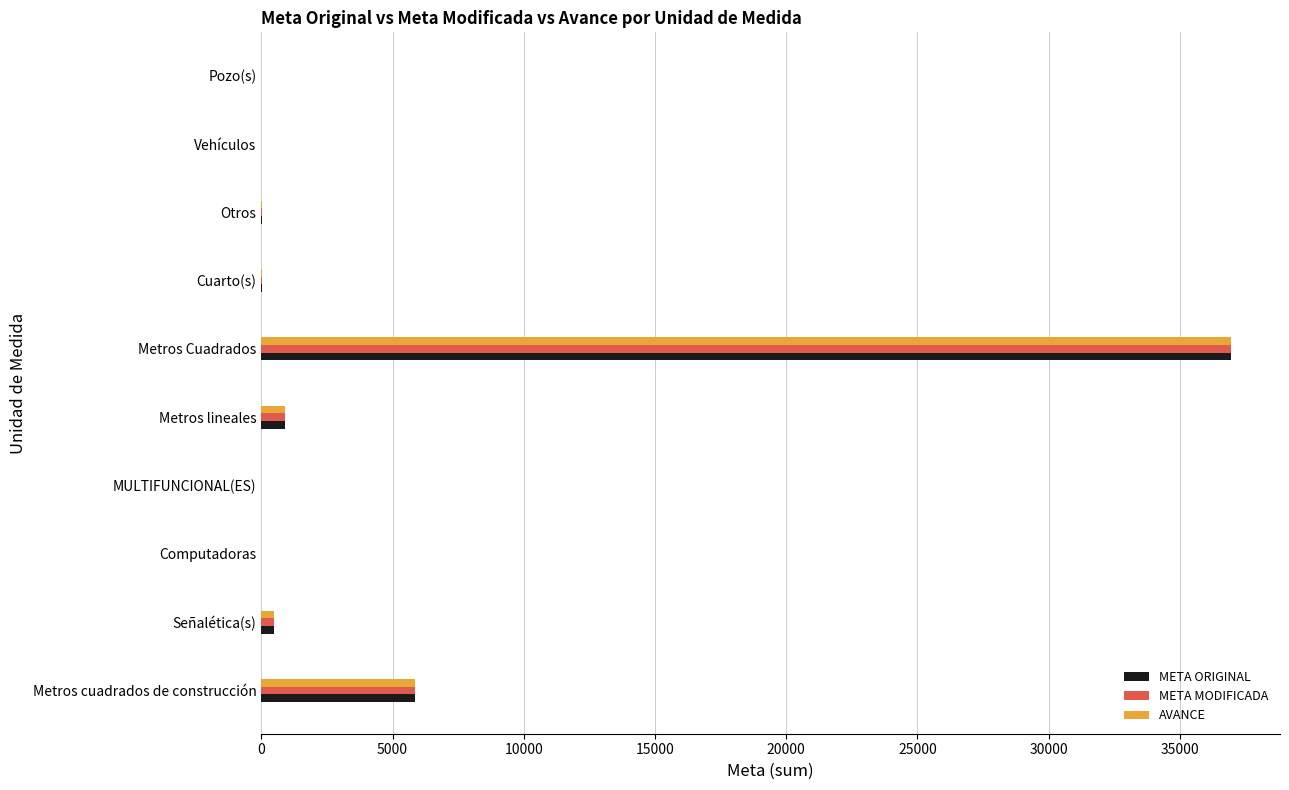

What value does the META ORIGINAL series have at Metros cuadrados de construcción?

5870